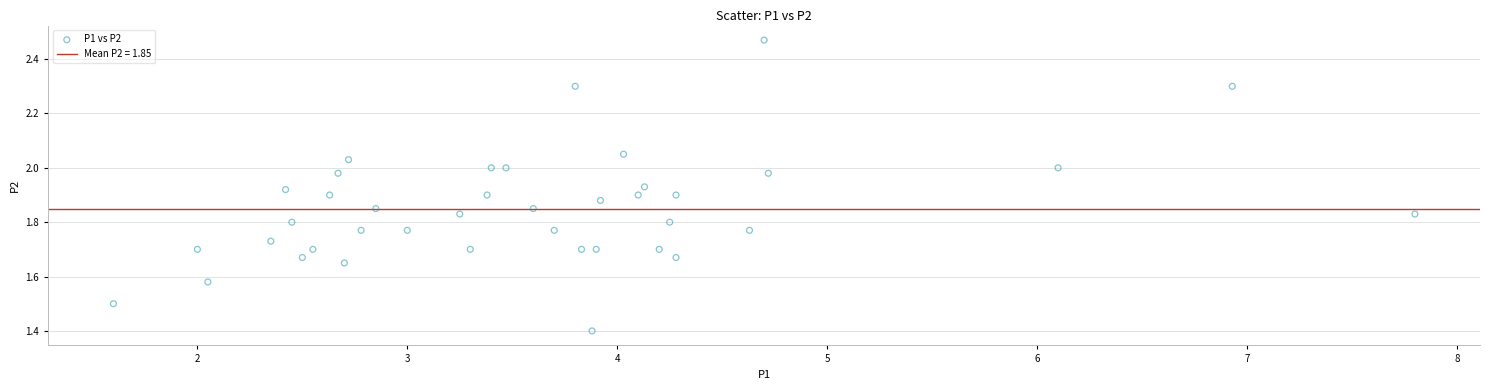

What is the range of Y values (max minus min)?

1.1